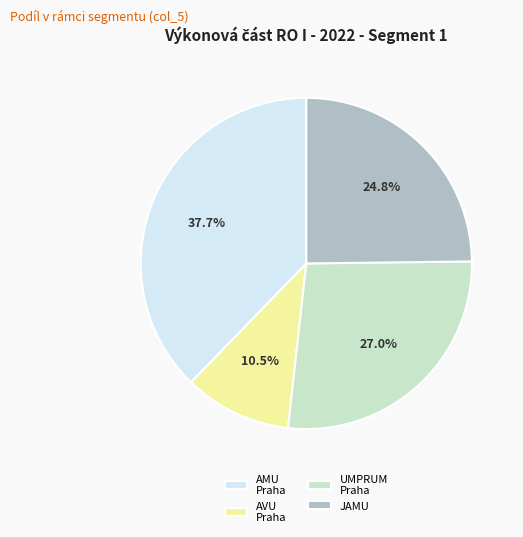

How much of the chart is everything except AVU Praha?

89.5%